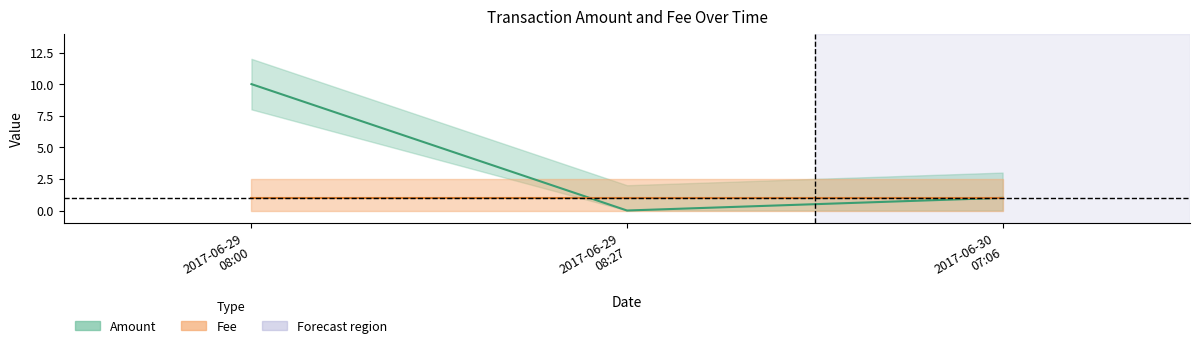

How many values are above zero?

2